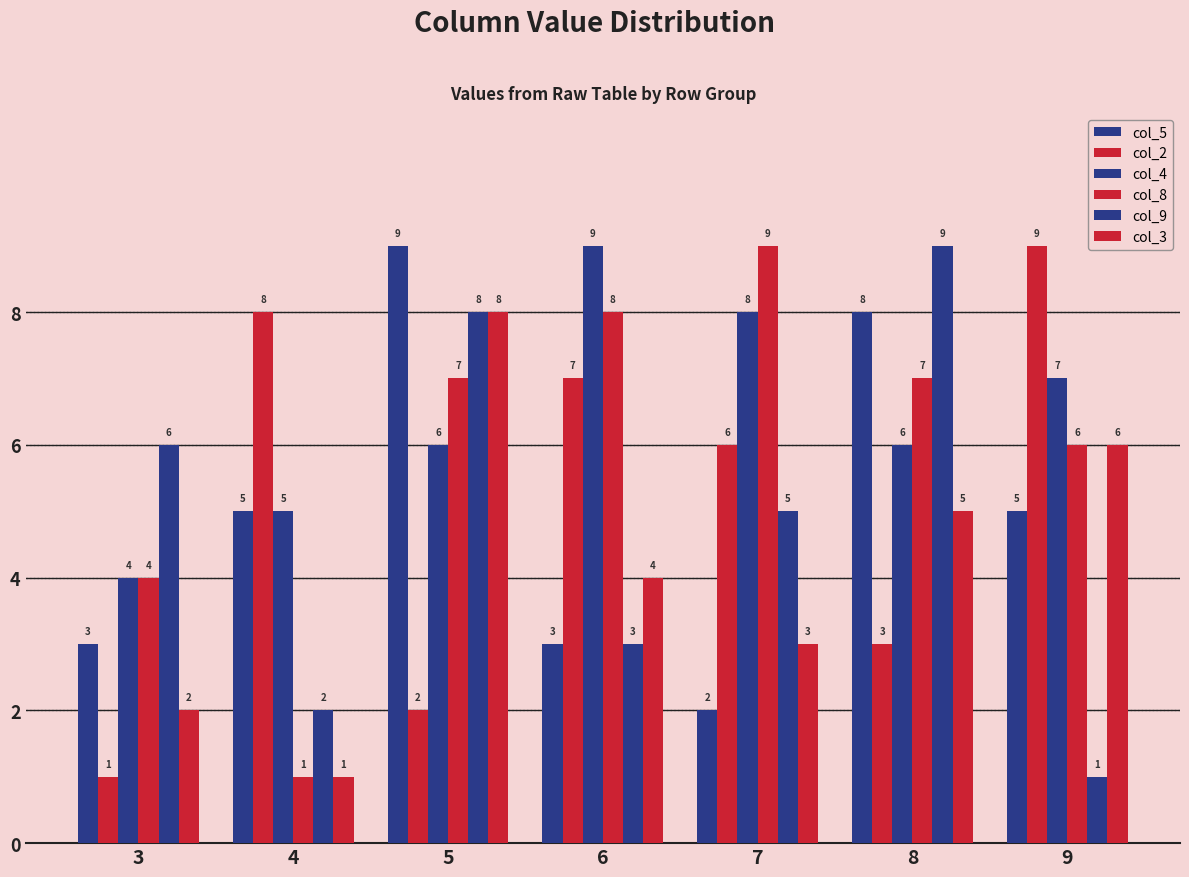

How many distinct data groups are displayed?

6